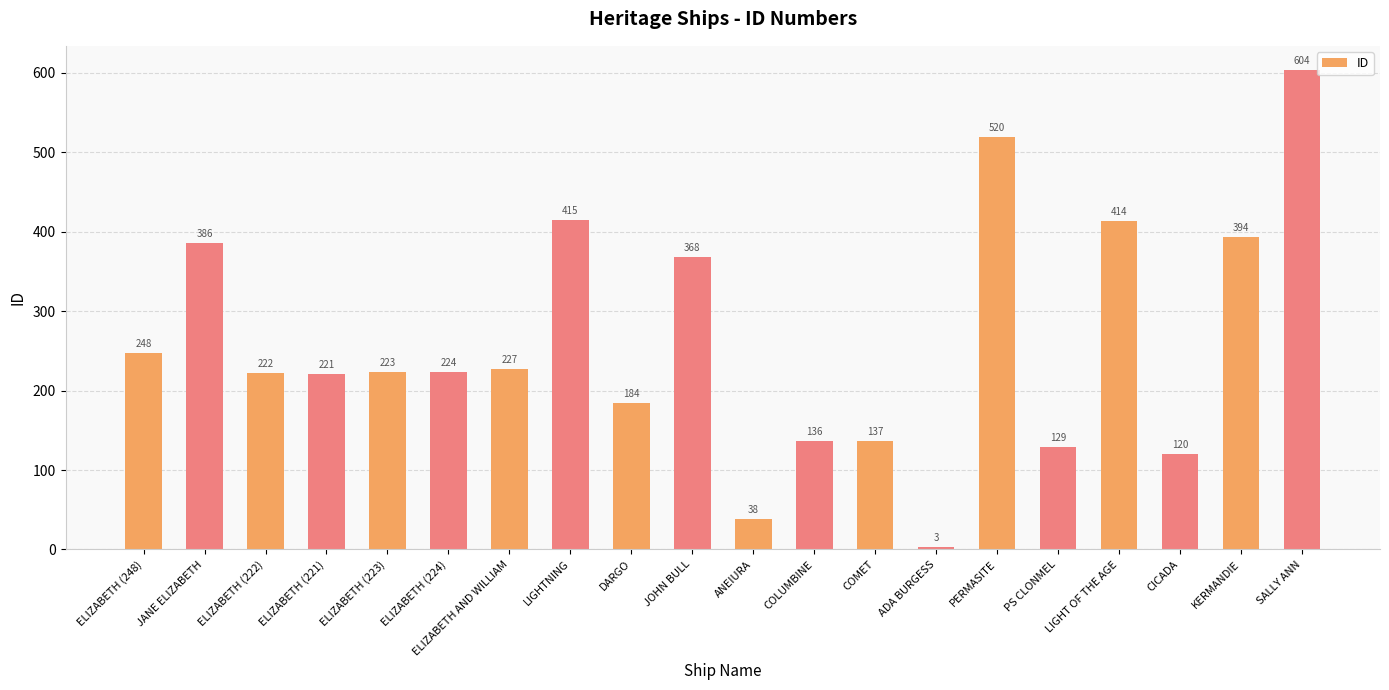

What is the minimum value shown in the chart?

3